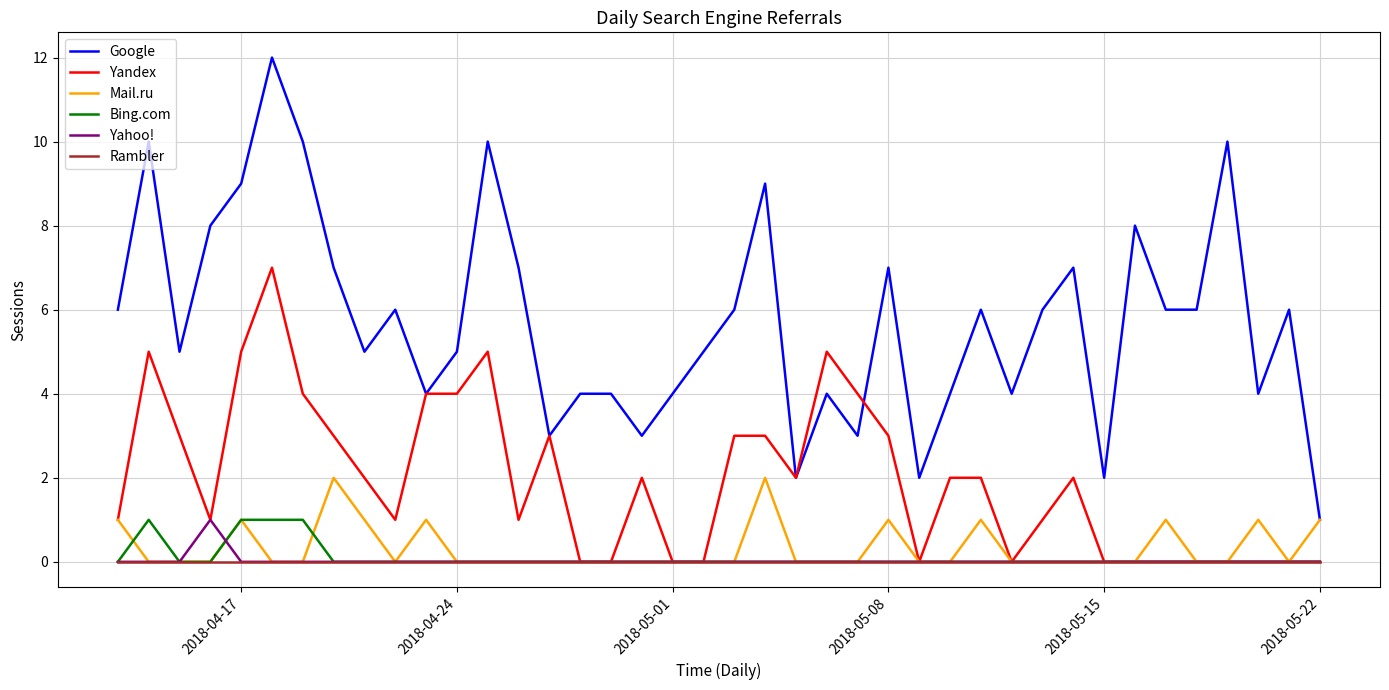

Which series has the largest range (max minus min)?

Google